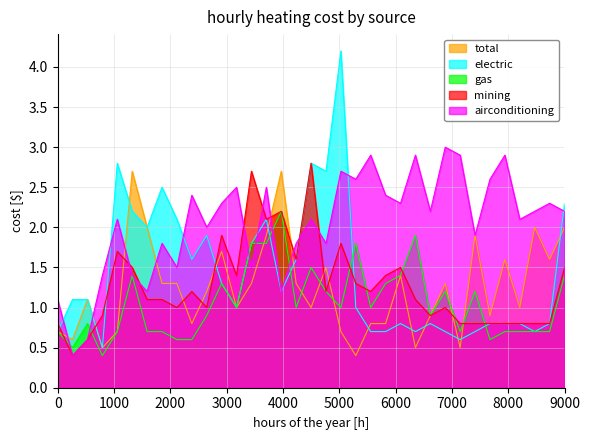

Which series has the largest total across all categories?

airconditioning